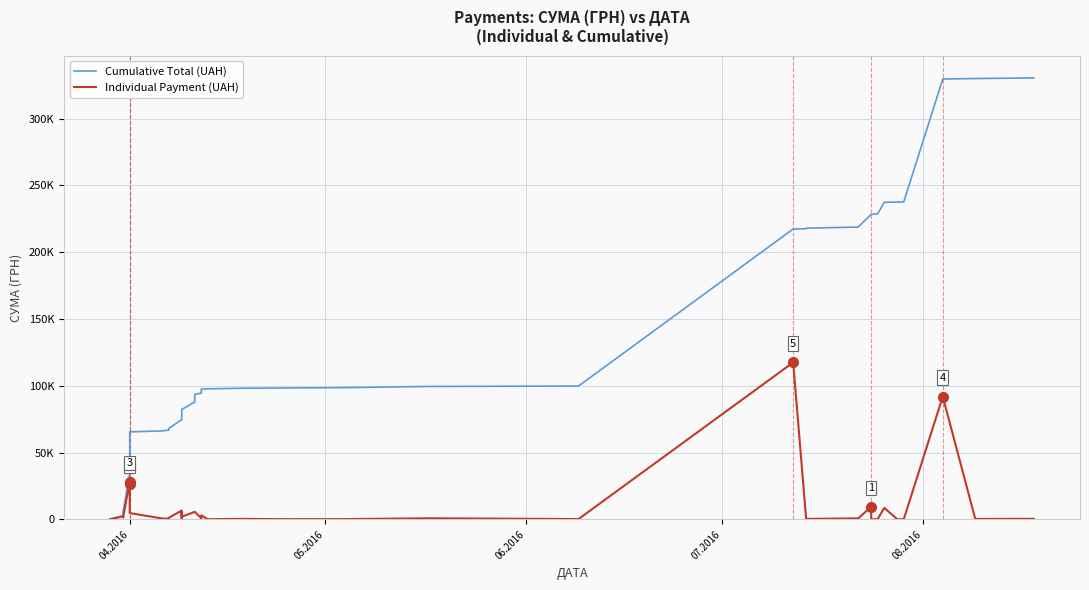

What is the sum of all Cumulative Total (UAH) values?

4915812.4